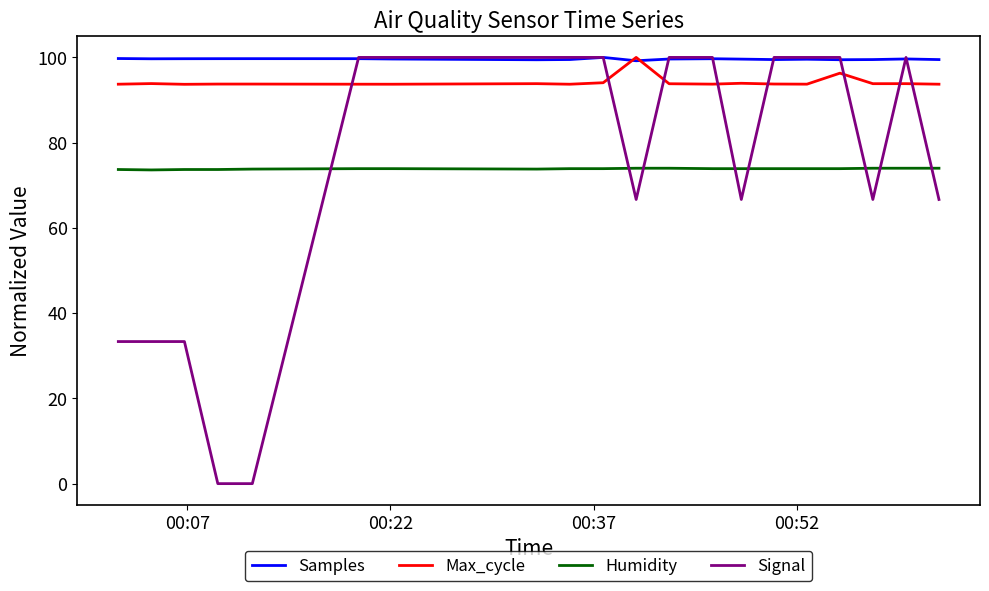

True or false: Samples and Humidity cross at least once.

False